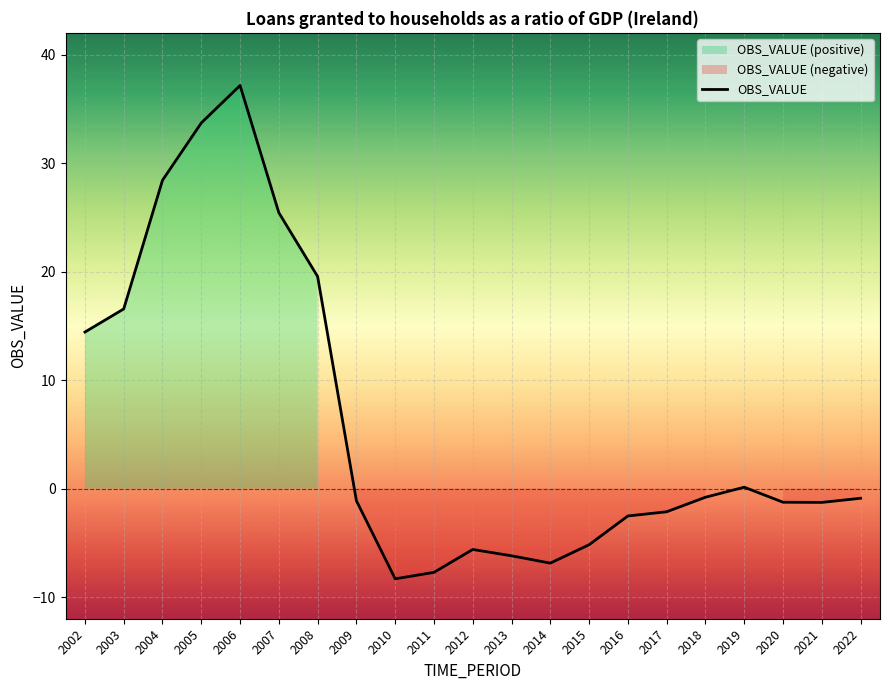

Between 2008 and 2007, which is larger?

2007